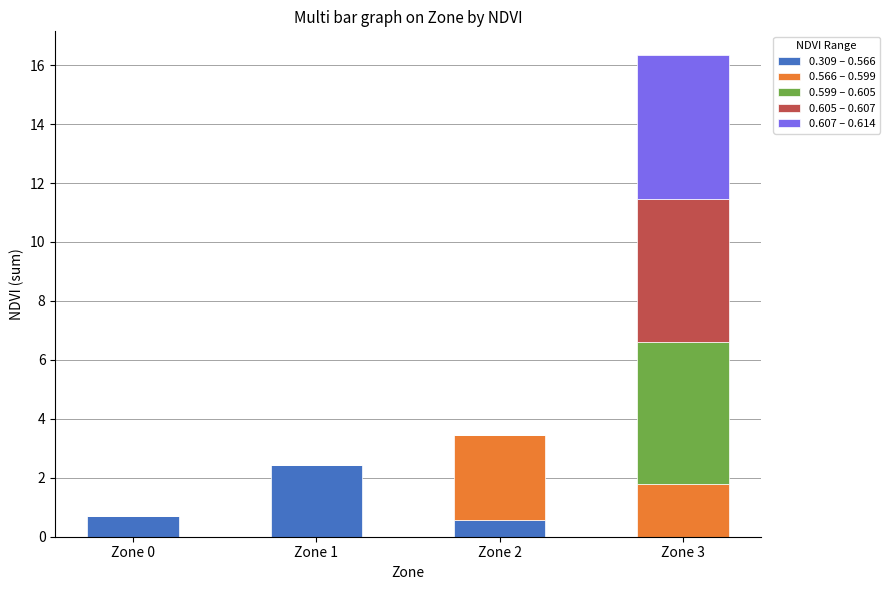

What is the sum of the 0.309 – 0.566 values at Zone 3 and Zone 2?

0.6